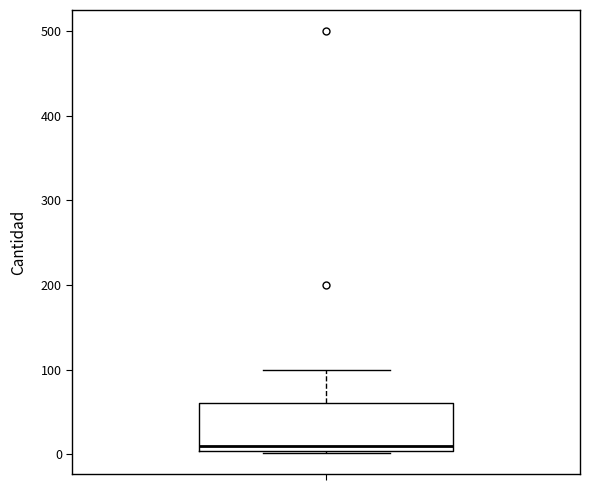

Read this box plot against the y-axis: the position of the median line, the range covered by the box, and the ends of both whiskers. The values are not printed on the chart, so give them approximately, as read against the axis.

median 10, box 0 to 60, whiskers 0 to 100